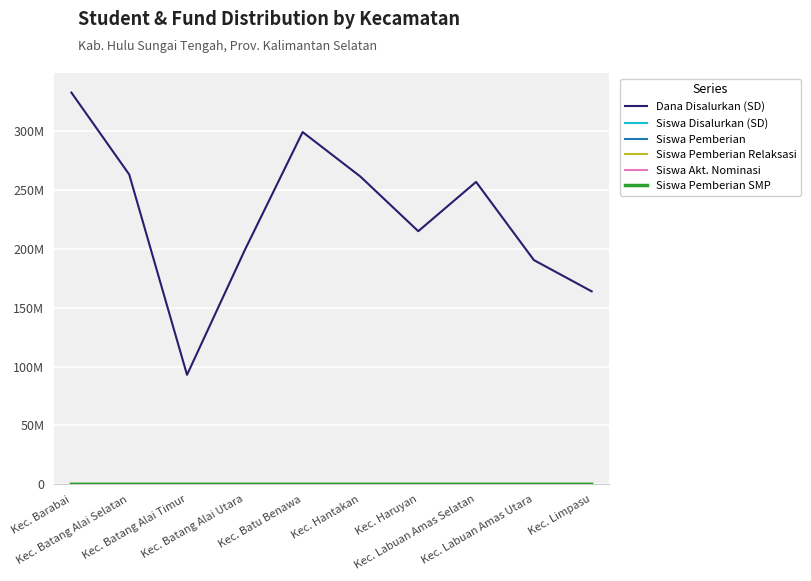

Is this an area chart (filled region under the line)?

No